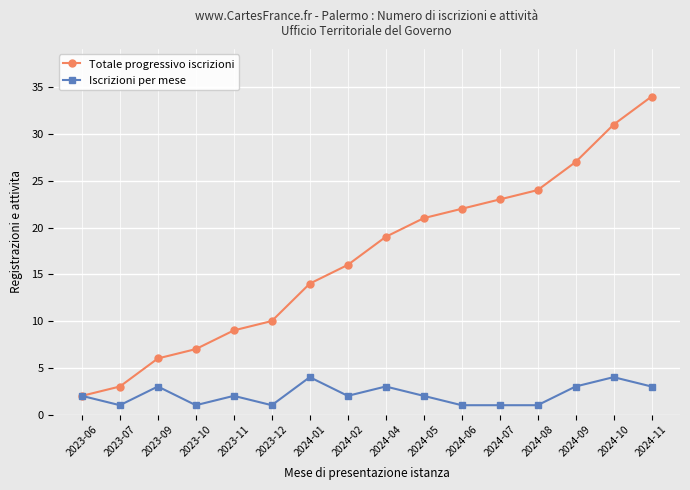

Between 2024-06 and 2024-07, which series saw the biggest shift?

Totale progressivo iscrizioni